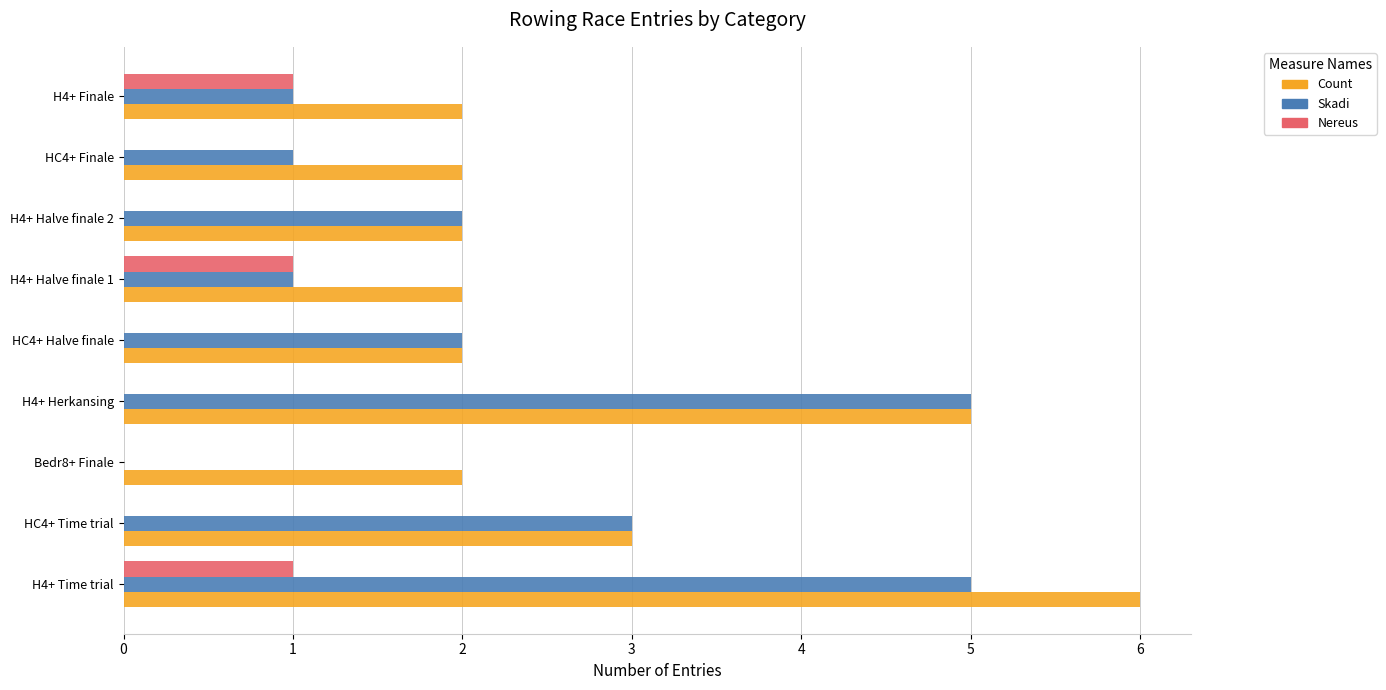

At which category does the chart reach its peak across all series?

H4+ Time trial